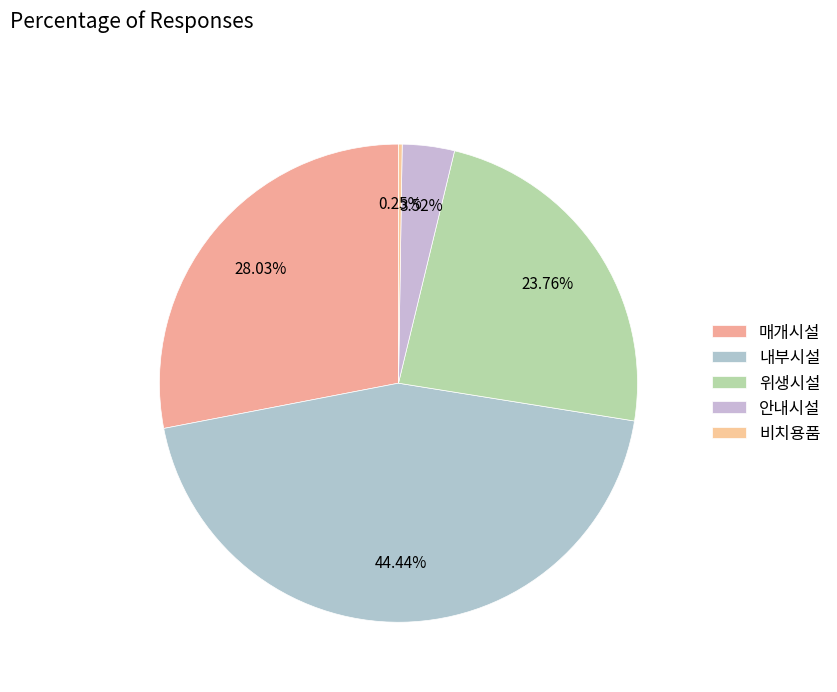

To the nearest percent, what is the difference between the largest and smallest slice percentages?

44%